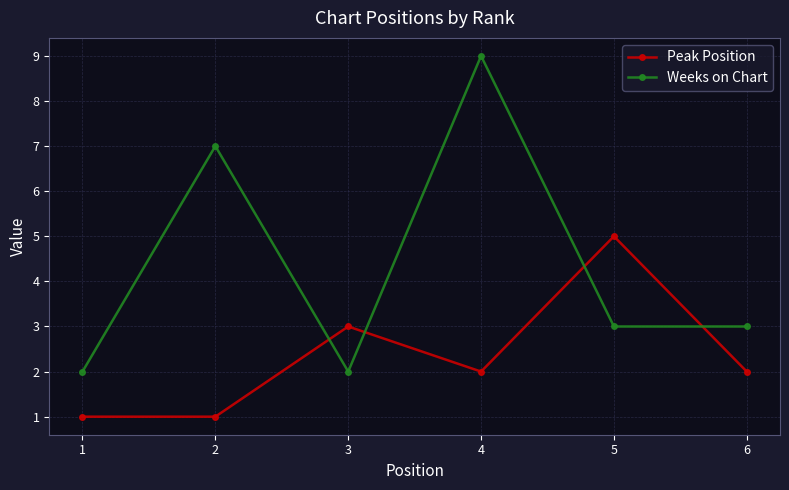

Where is the first local maximum for Weeks on Chart?

2